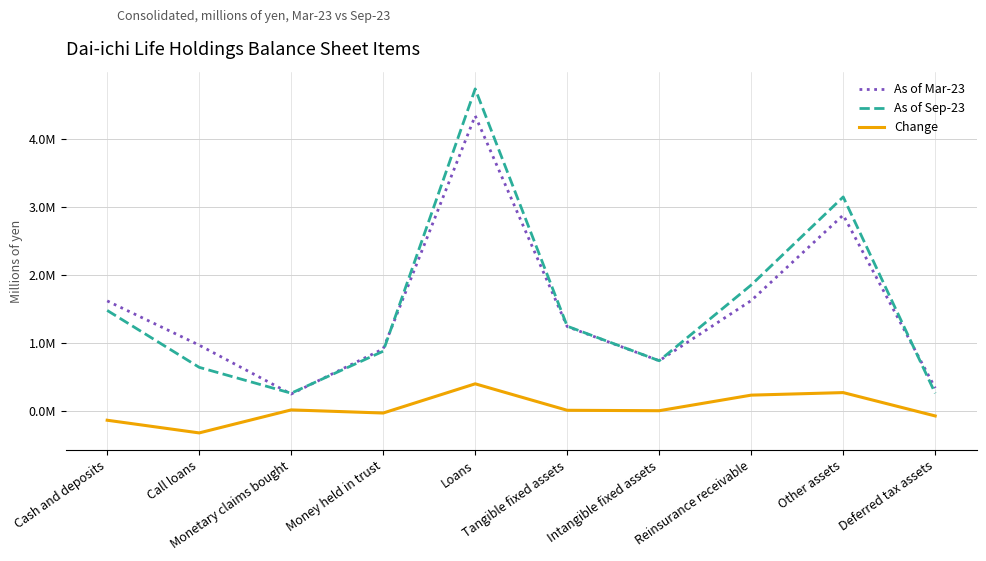

The Change series shows -140220 at Cash and deposits. True or false?

True